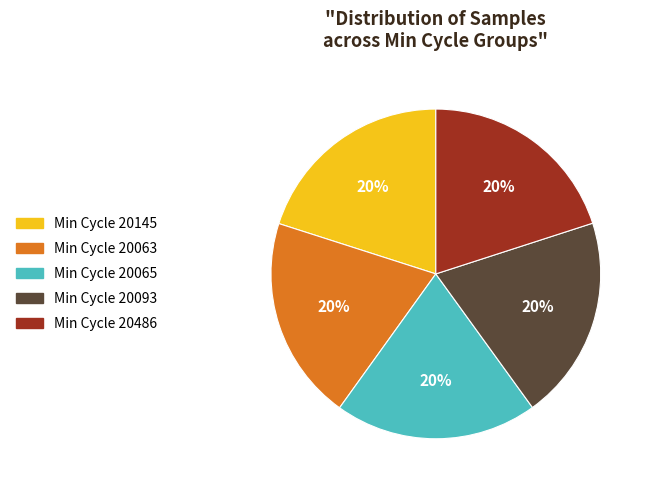

Do Min Cycle 20145 and Min Cycle 20063 together represent more than half of the pie?

No